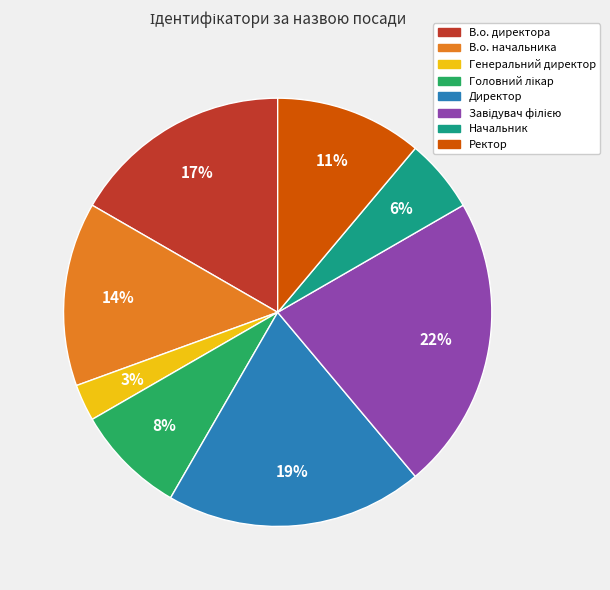

Is the sum of Директор and Ректор greater than half?

No